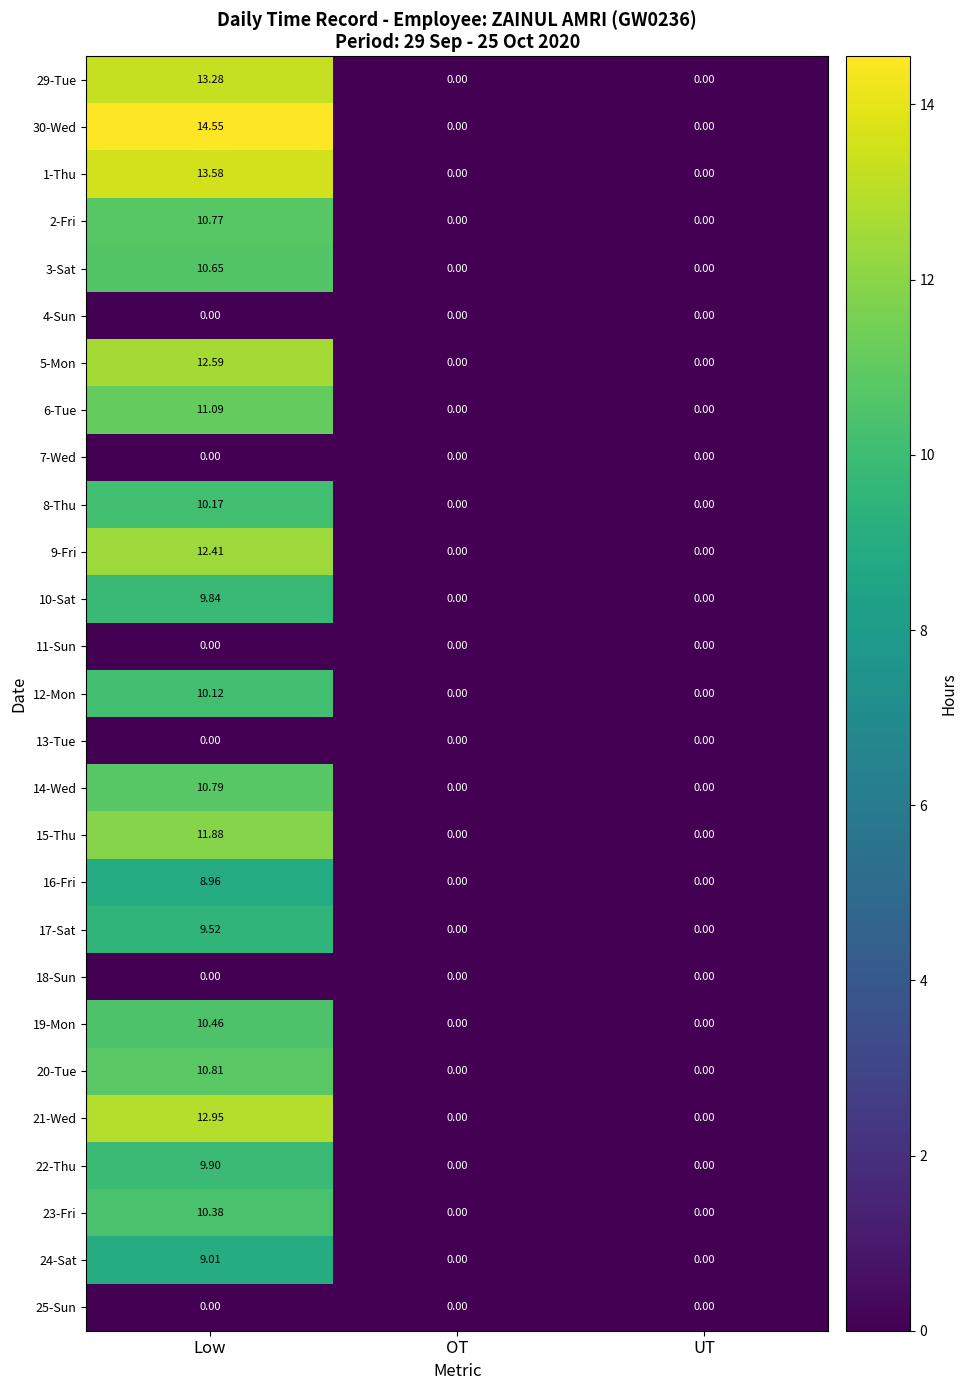

How many values in the 17-Sat series exceed 0?

1